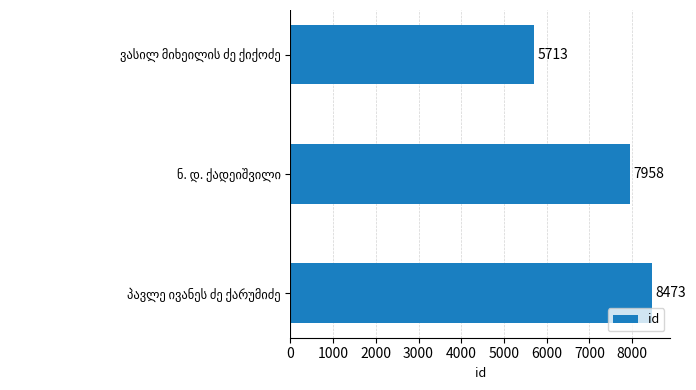

What is the maximum value shown in the chart?

8473